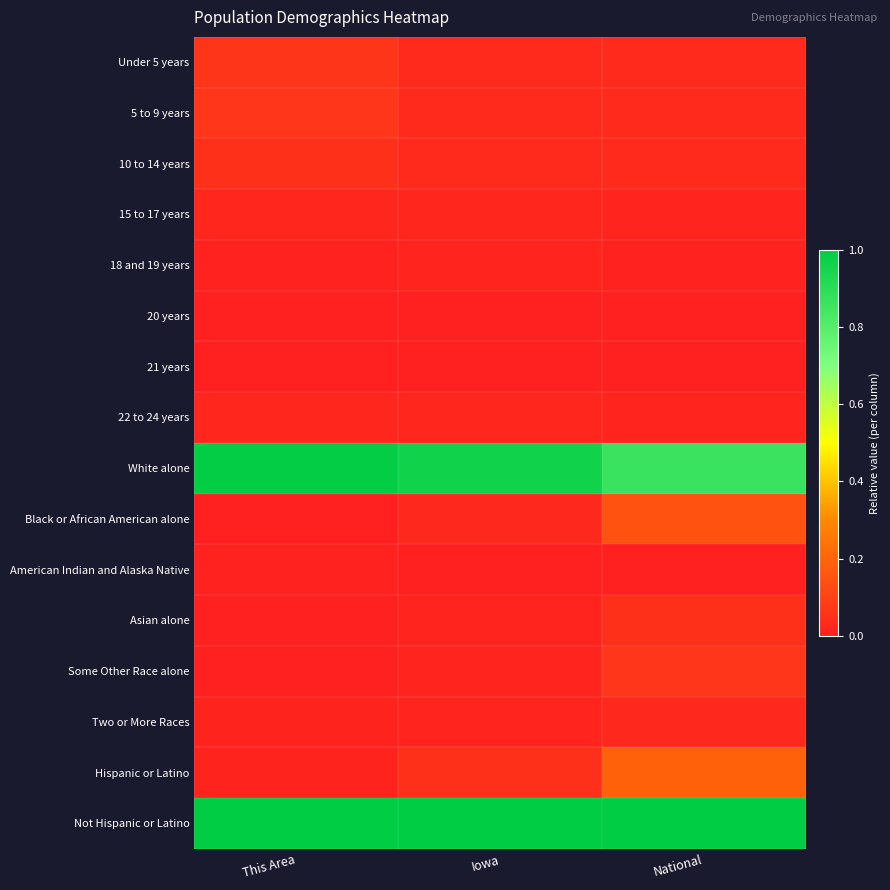

What is the total value across all series at This Area?

2.3